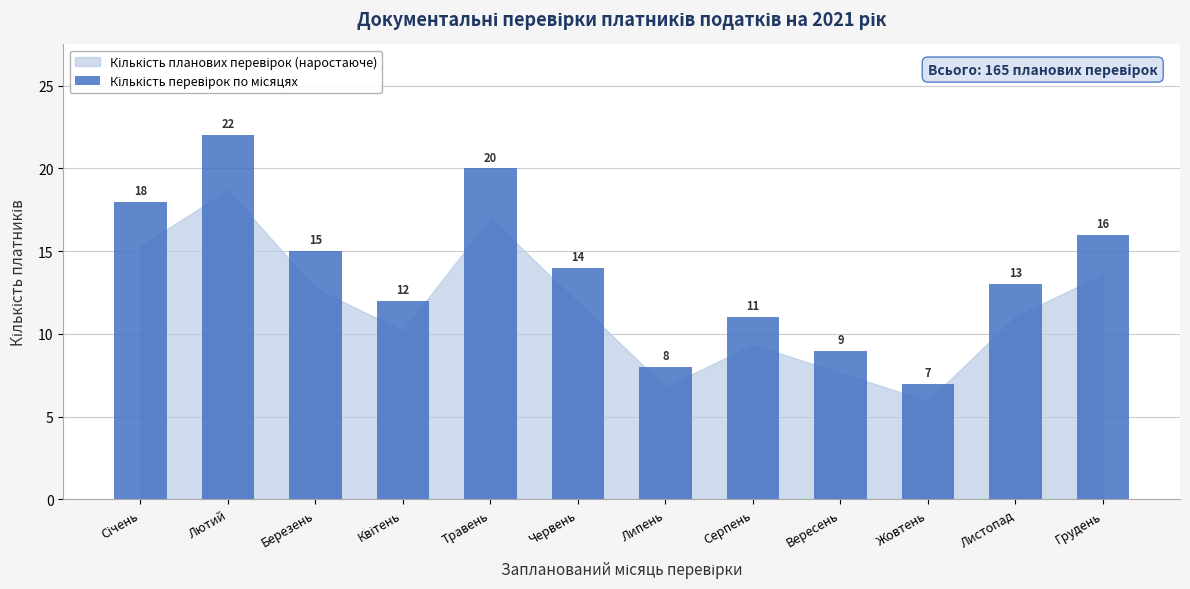

Reading right to left, list all the values displayed in this chart.

16	13	7	9	11	8	14	20	12	15	22	18